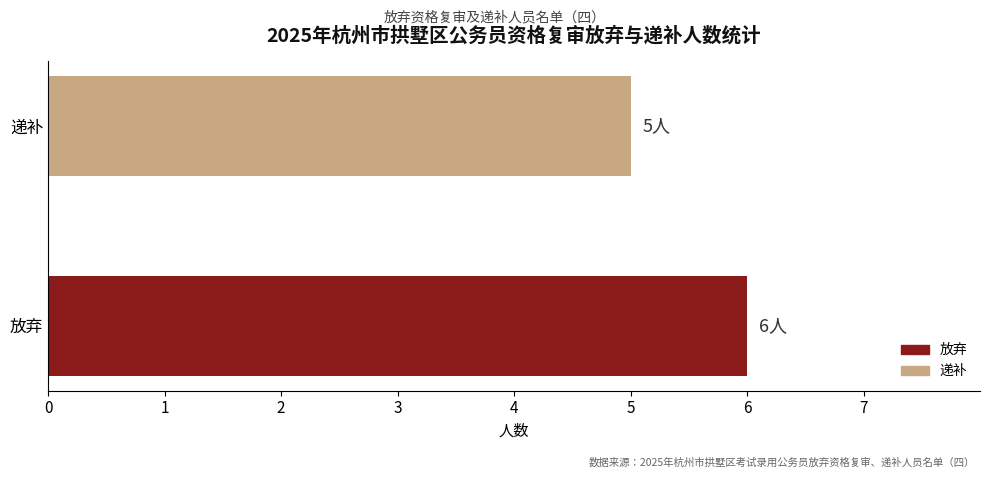

The chart shows a value of 3 at 递补. True or false?

False